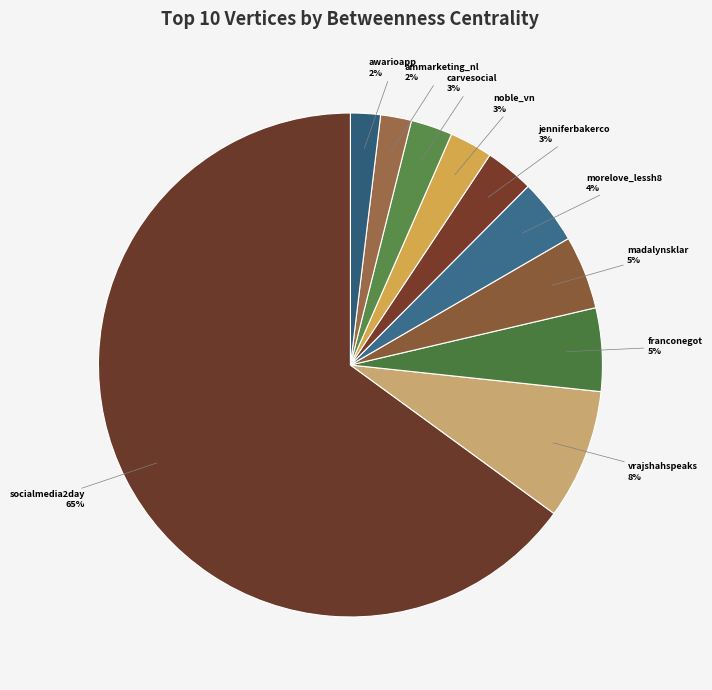

How many slices are in this pie chart?

10